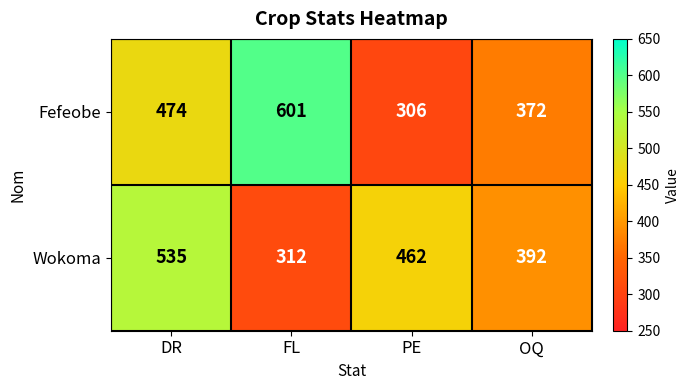

What is the average value of the Wokoma series?

425